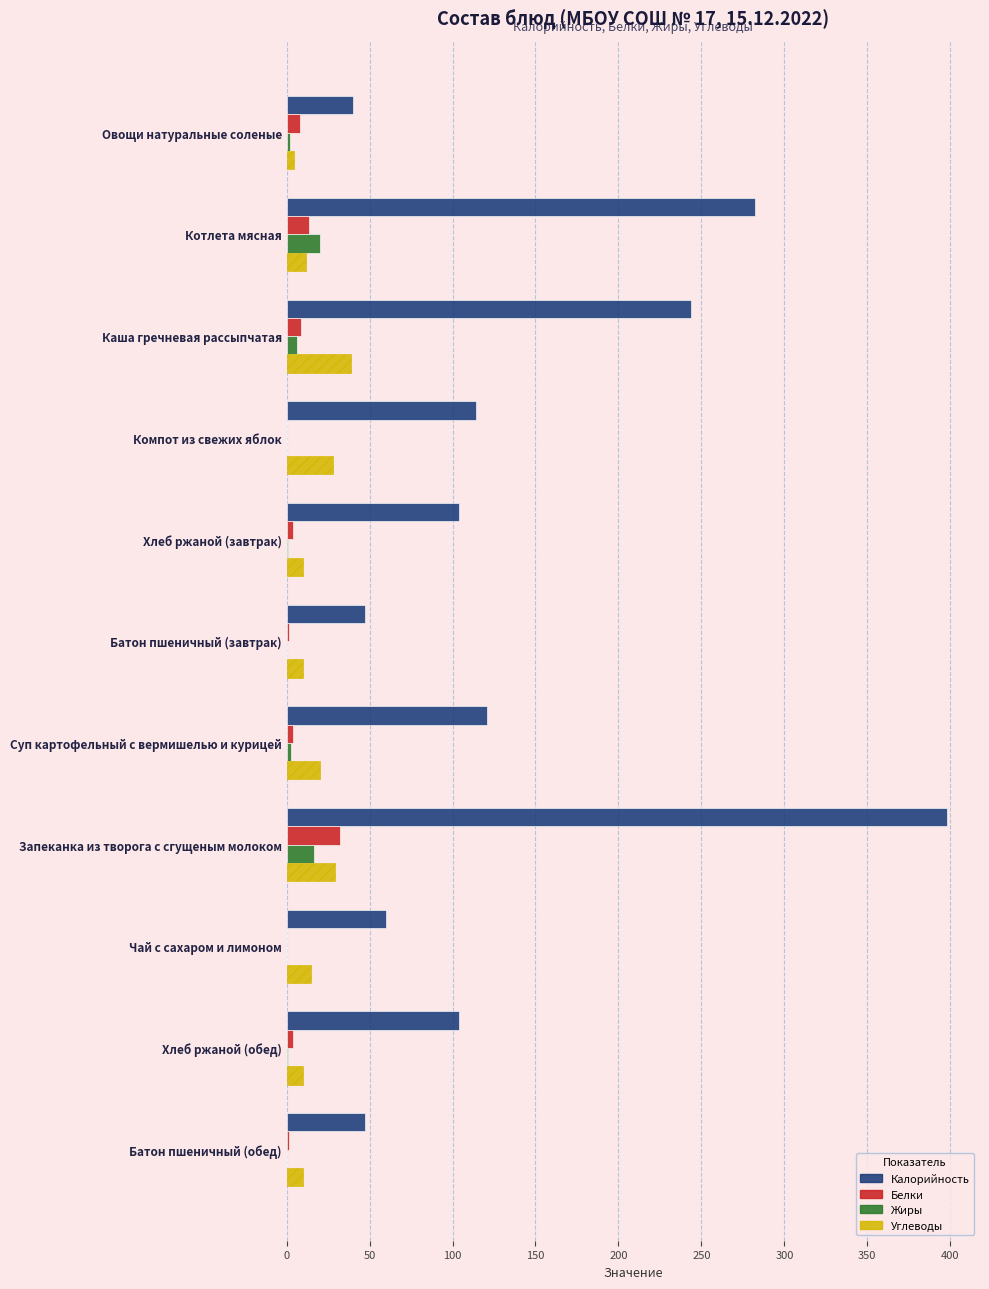

Which series has the largest total across all categories?

Калорийность